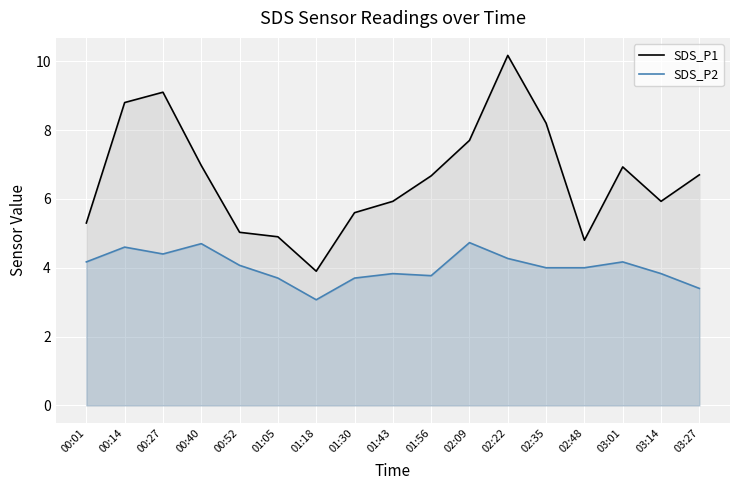

Which category has the lowest value across all series?

01:18